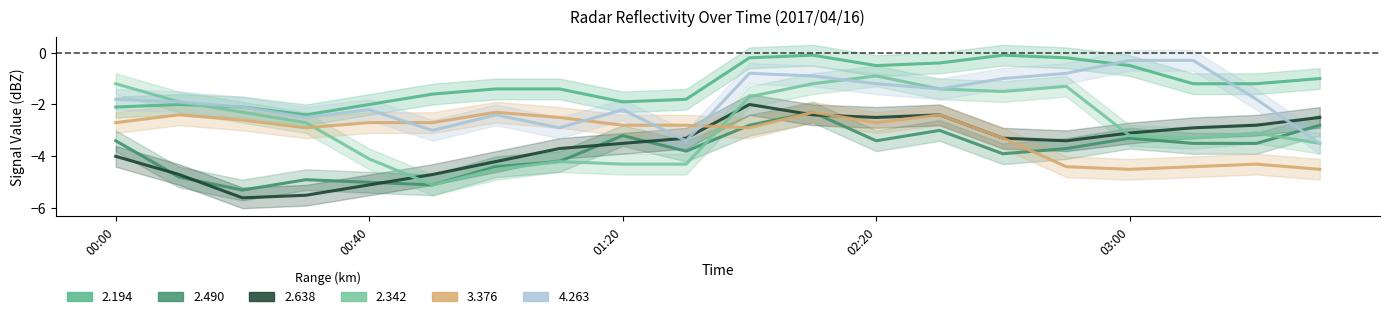

What is the total value across all series at 00:30?

-20.9